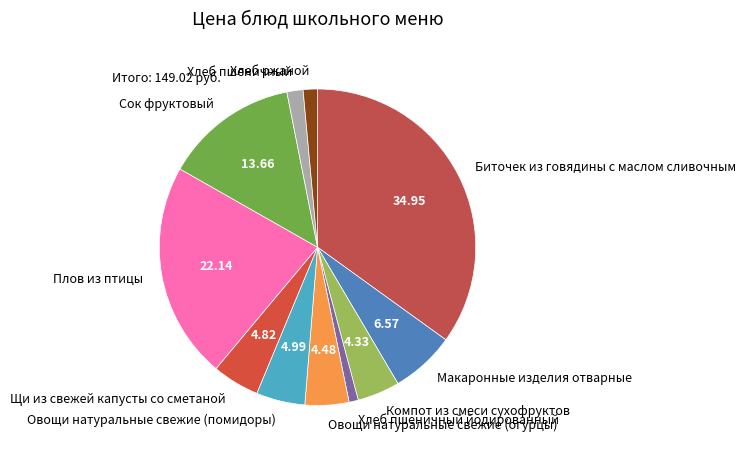

Combined, do Хлеб ржаной and Сок фруктовый account for over 50%?

No